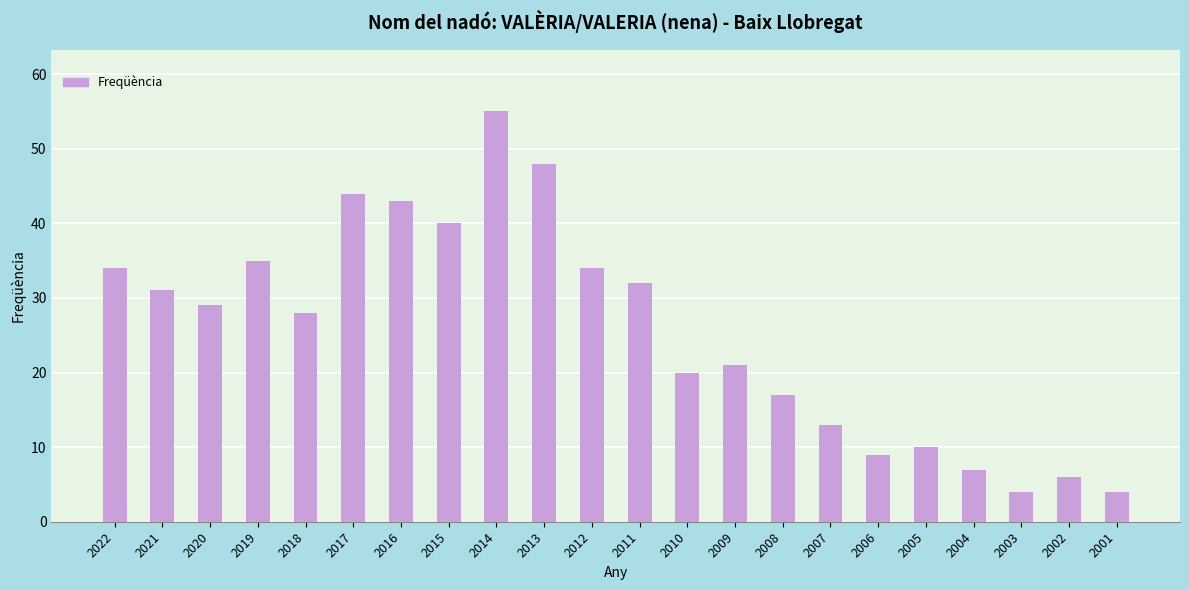

The value at 2018 is 28. True or false?

True